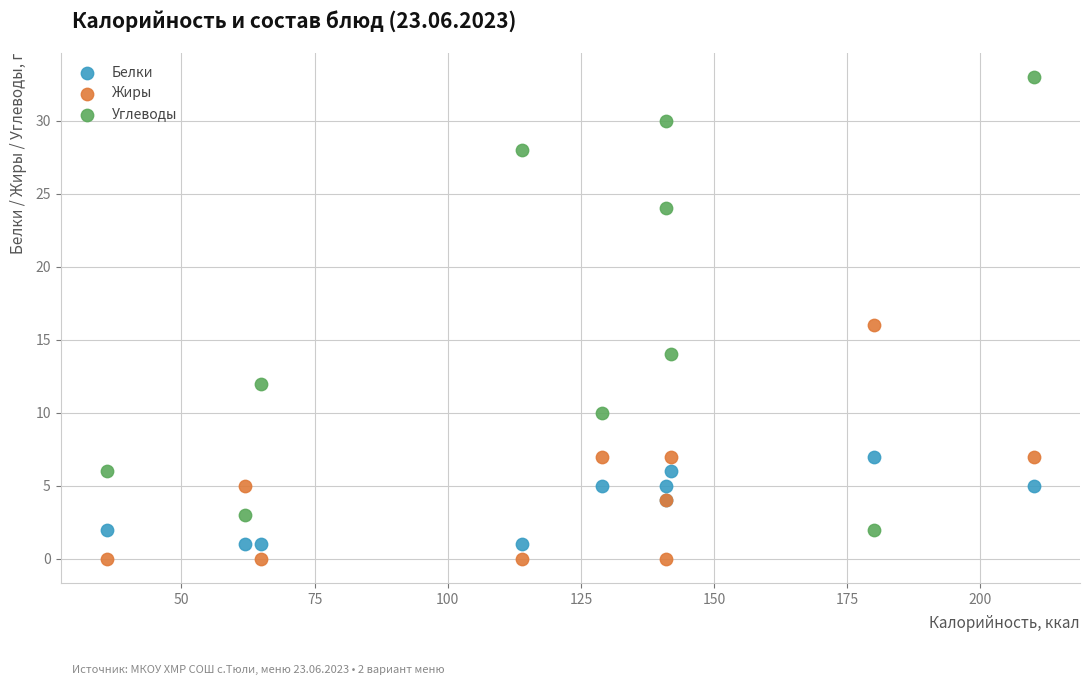

Which series contains the highest Y value?

Углеводы